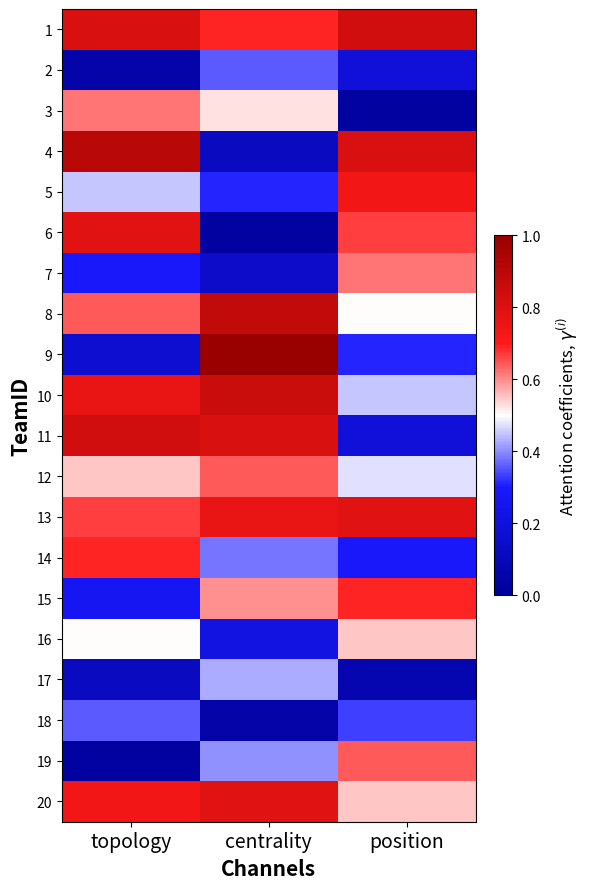

At which category does the chart reach its minimum across all series?

position